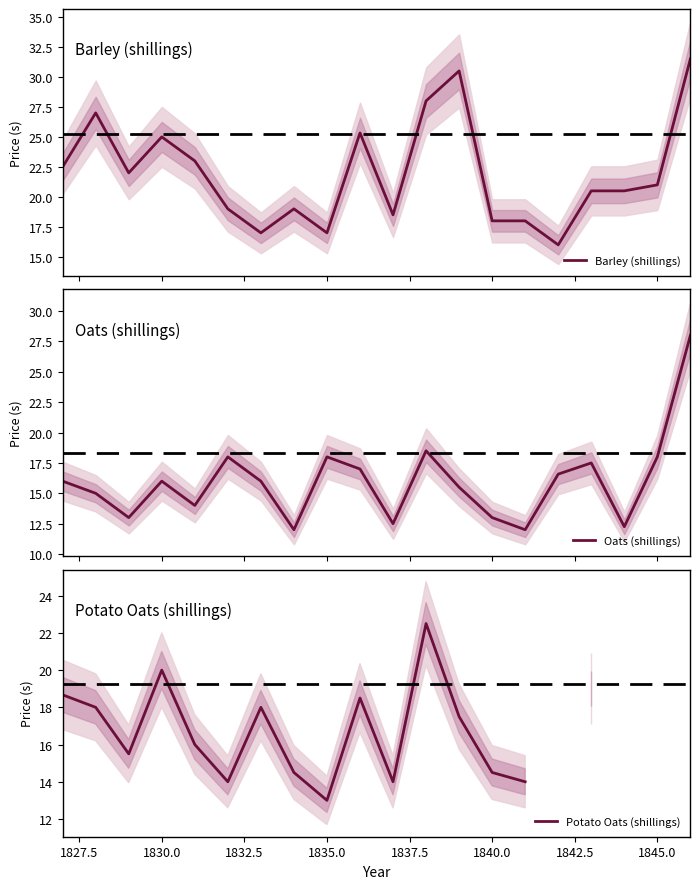

What is the lowest value of the Barley (shillings) series?

16.0